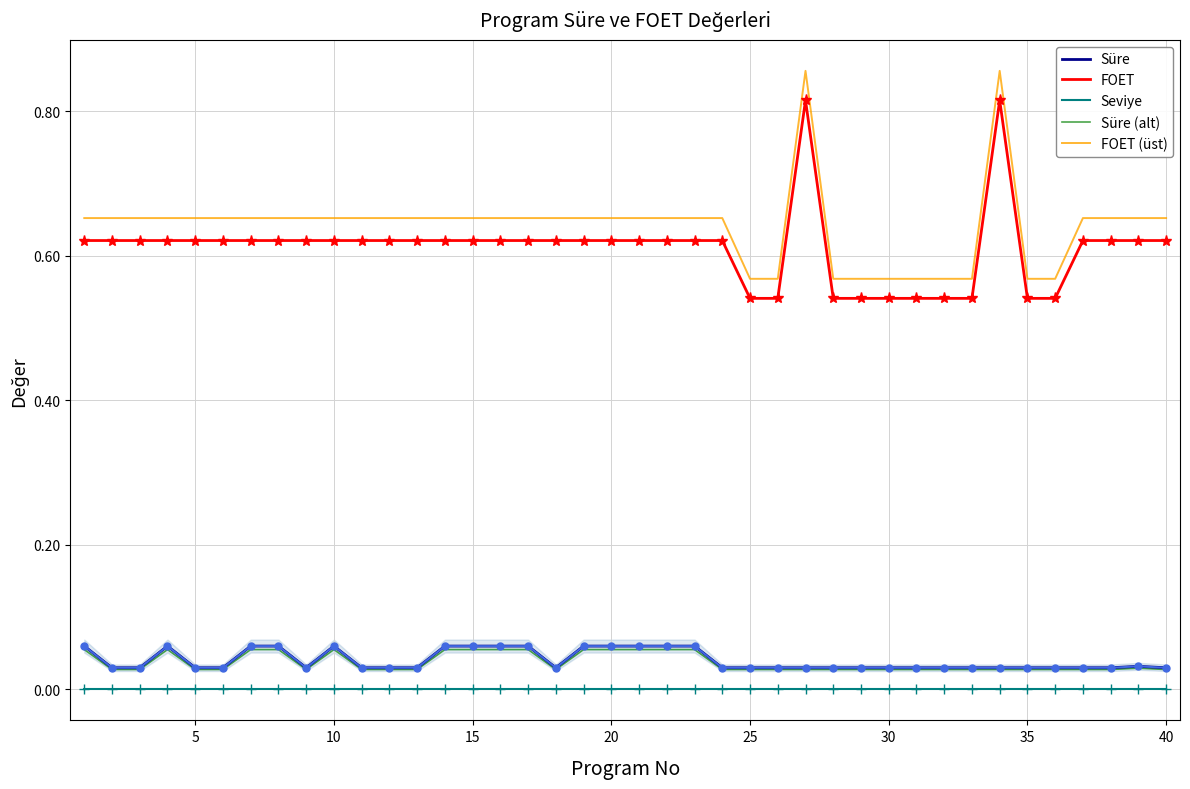

True or false: Seviye and FOET intersect in this chart.

False